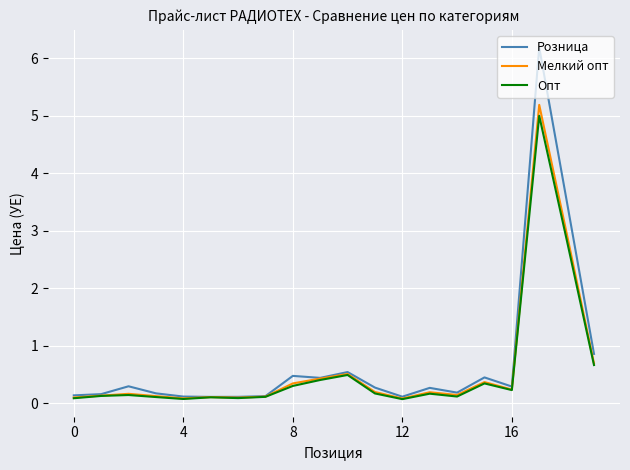

How many distinct data groups are displayed?

3